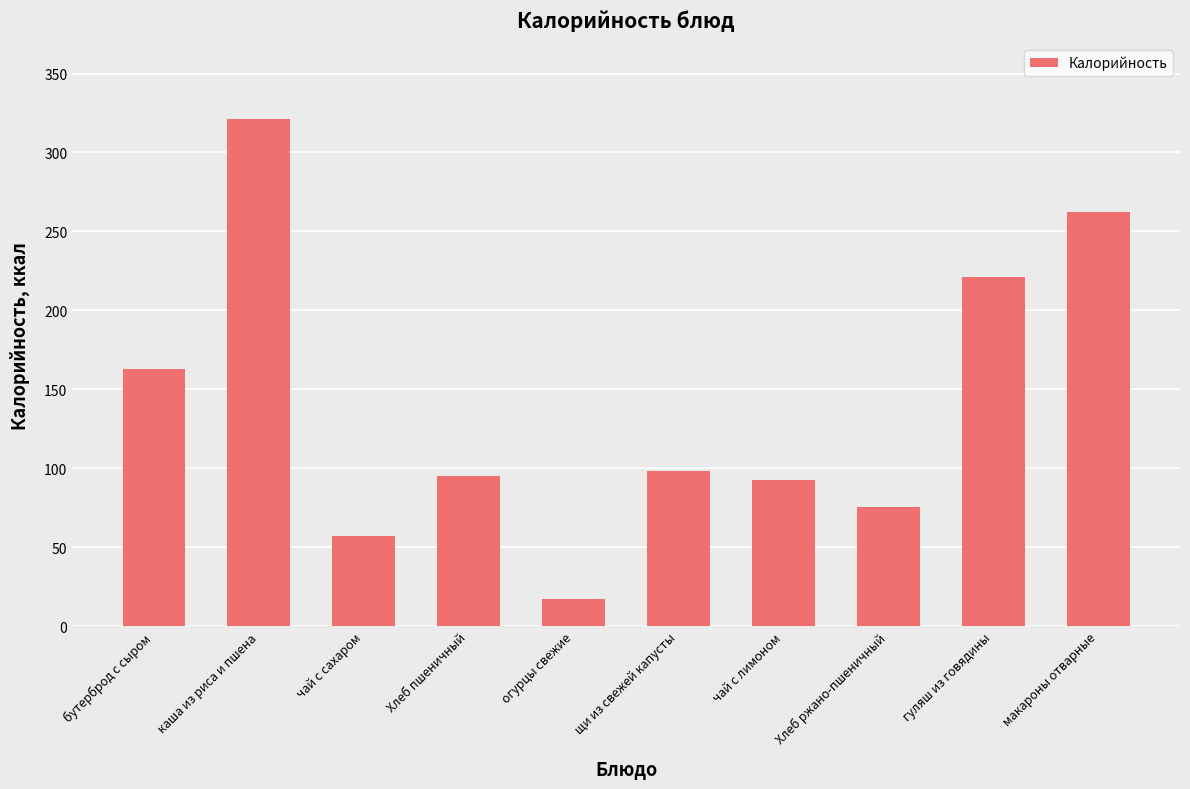

Reading left to right, transcribe all the data shown in this chart.

162.8	321.0	56.9	95.2	17.0	98.1	92.8	75.6	221.0	262.5